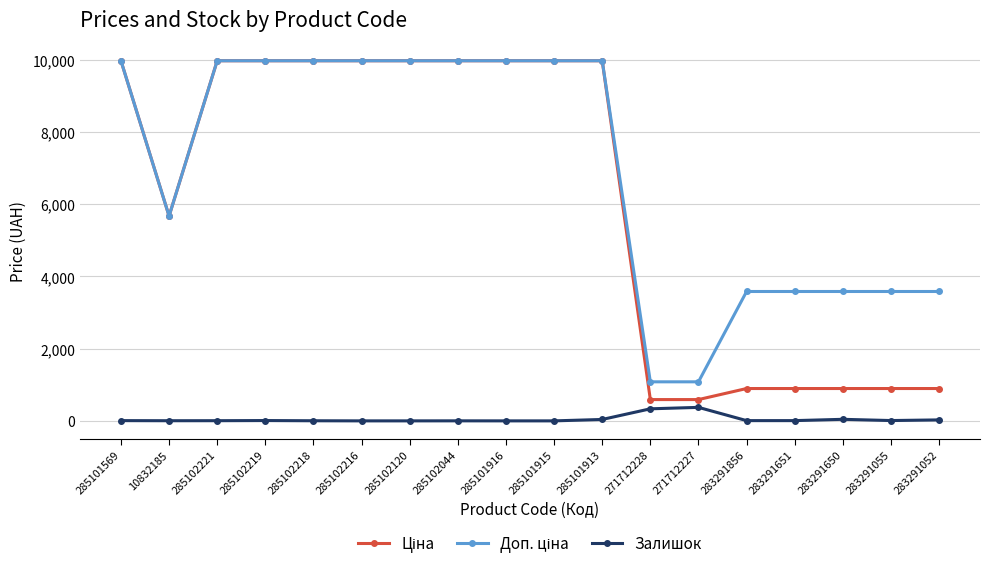

What is the total value across all series at 285101915?

19950.0